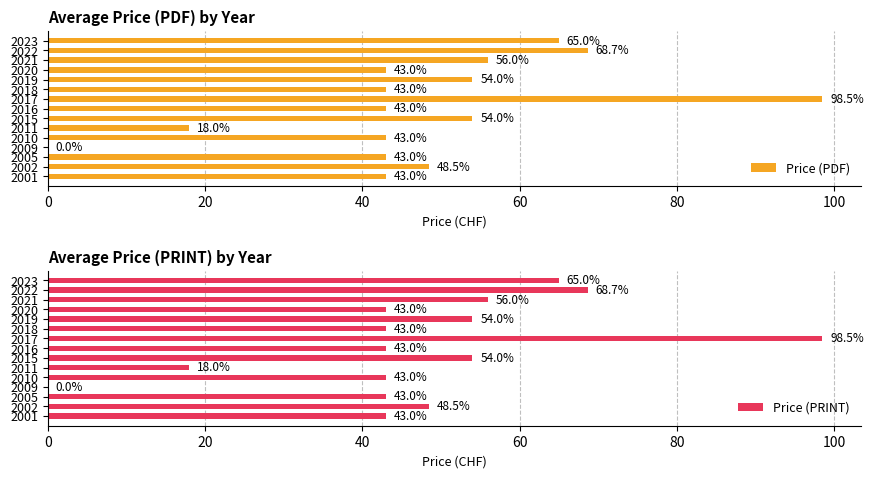

Reading right to left, what are all the values shown in this chart?

Price (PDF): 65.0	68.7	56.0	43.0	54.0	43.0	98.5	43.0	54.0	18.0	43.0	0.0	43.0	48.5	43.0
Price (PRINT): 65.0	68.7	56.0	43.0	54.0	43.0	98.5	43.0	54.0	18.0	43.0	0.0	43.0	48.5	43.0